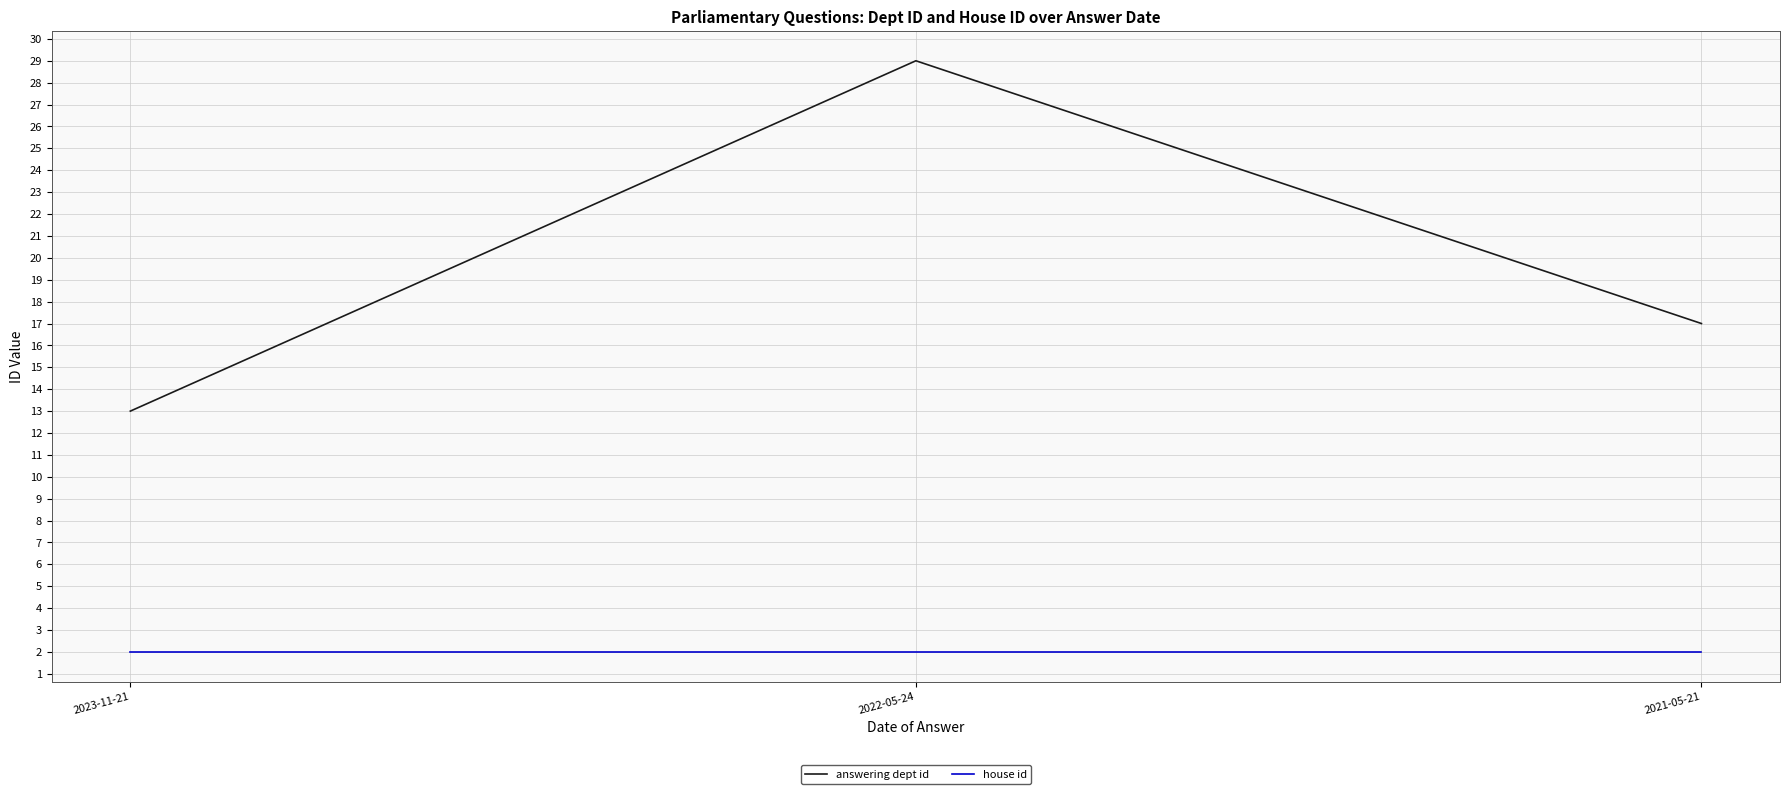

Which series has the largest total across all categories?

answering dept id